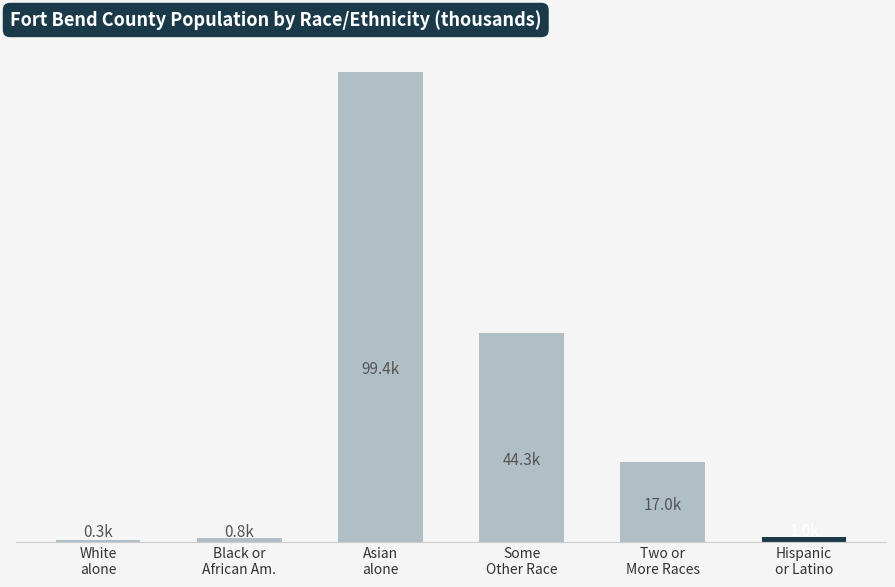

What is the approximate value at Asian
alone?

99.4